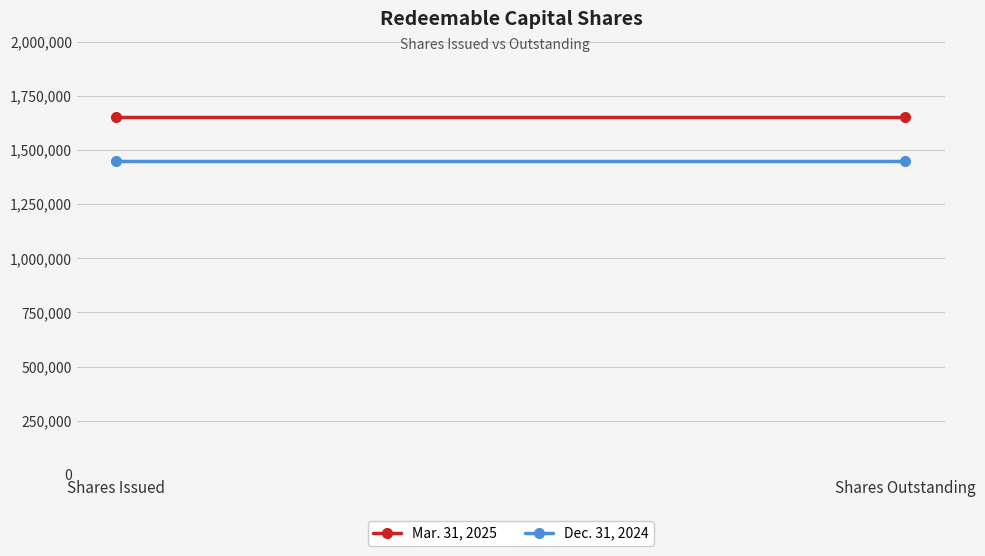

What is the label of the 1st point from the left?

Shares Issued